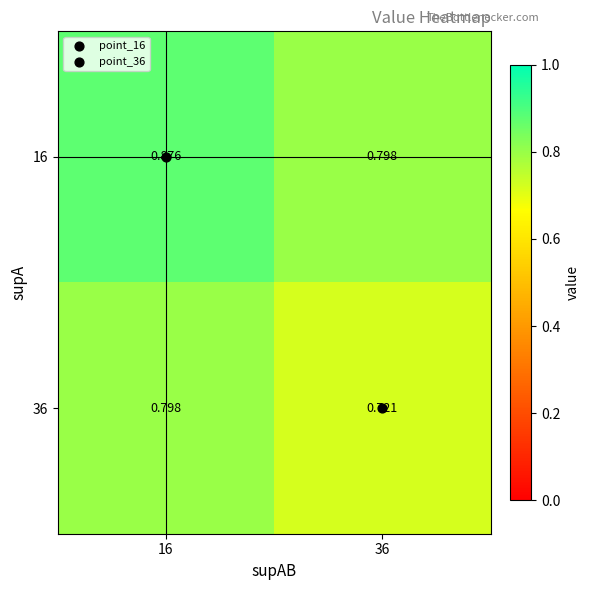

Count the number of data series in this chart.

2